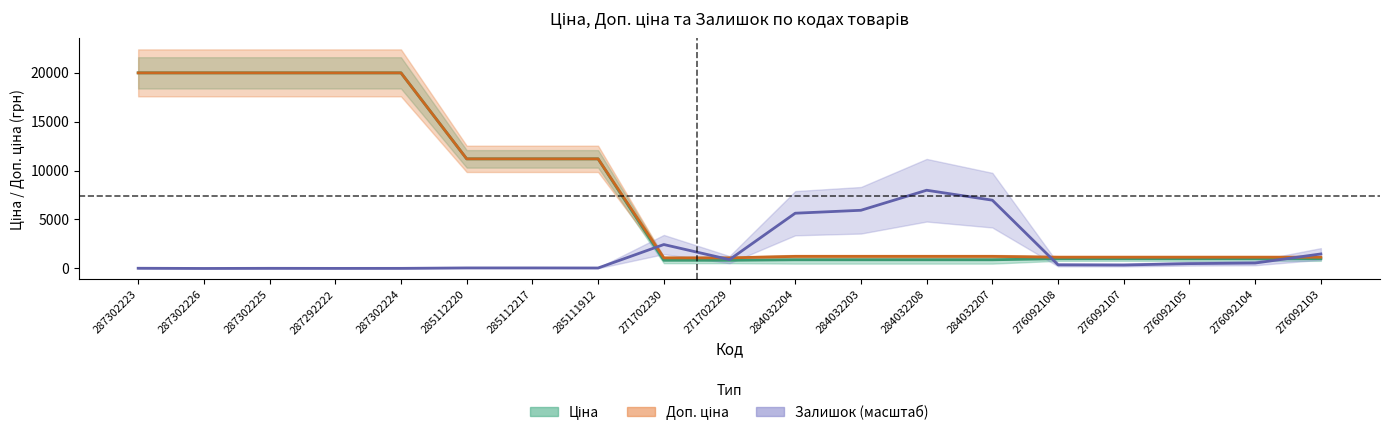

The value of Залишок at 271702229 is 904.7. True or false?

True